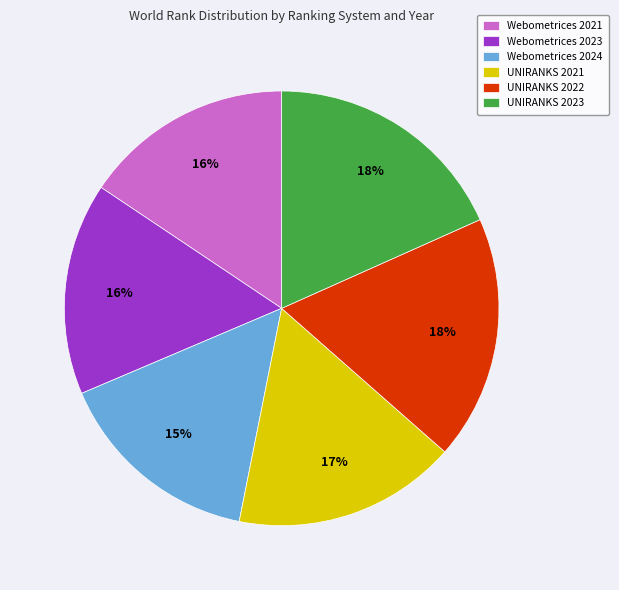

To the nearest percent, what portion does Webometrices 2021 represent?

16%